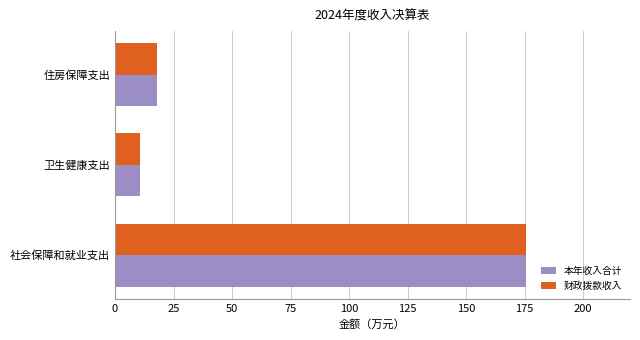

Is it true that 财政拨款收入 equals 17.9 at 住房保障支出?

True